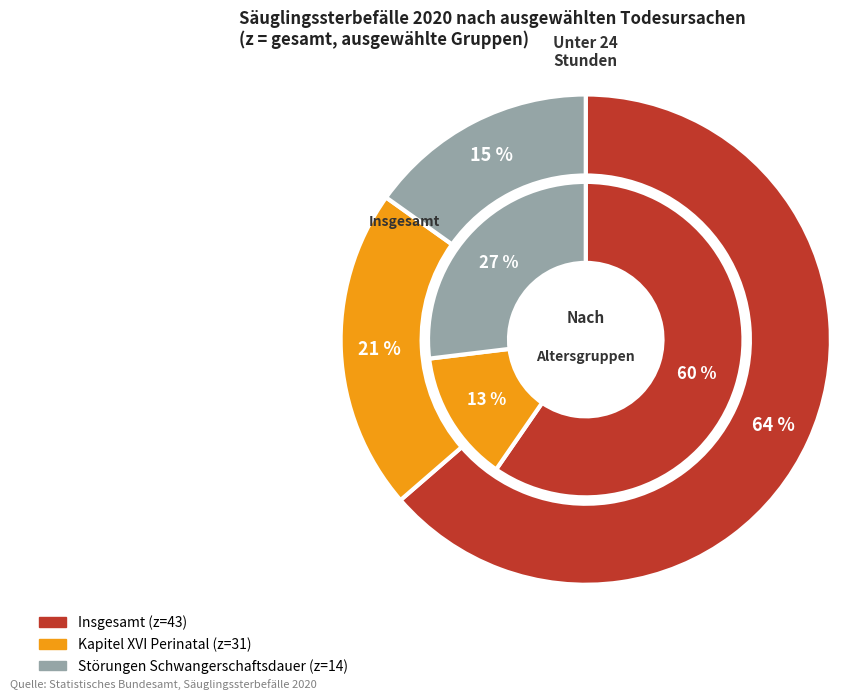

True or false: Störungen Schwangerschaftsdauer (z) accounts for 26% of the total.

False